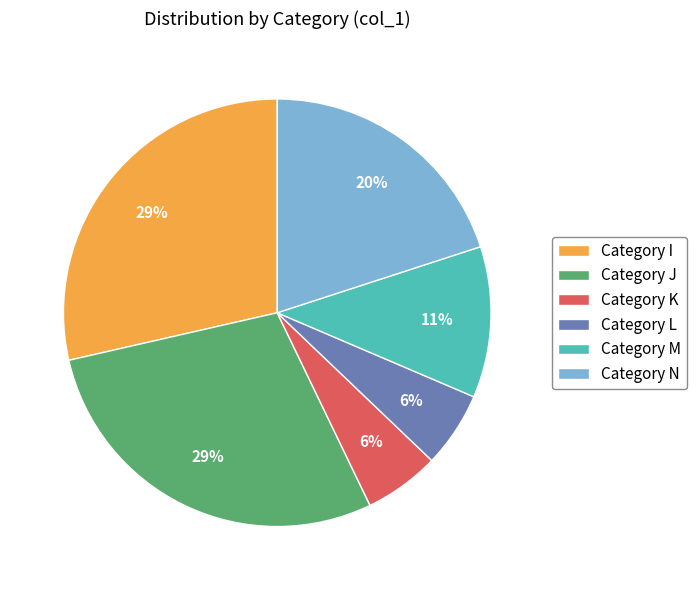

Do Category M and Category N together represent more than half of the pie?

No